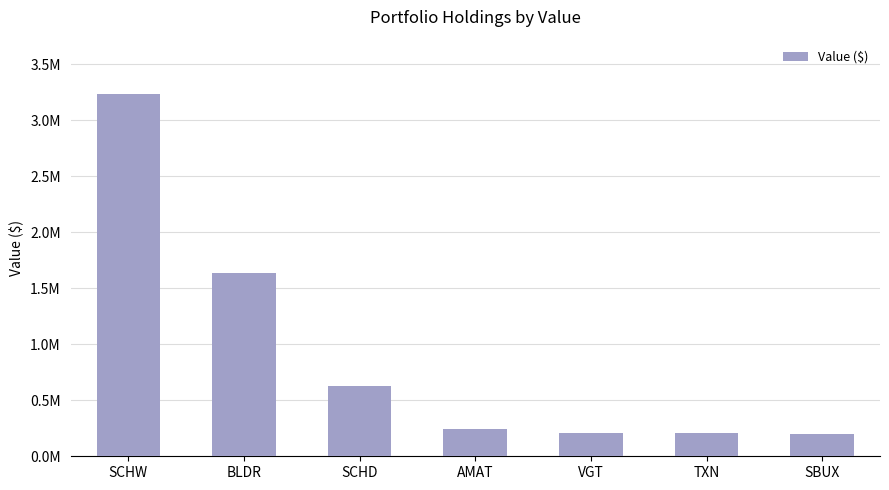

What is the approximate value at SCHW?

3234727